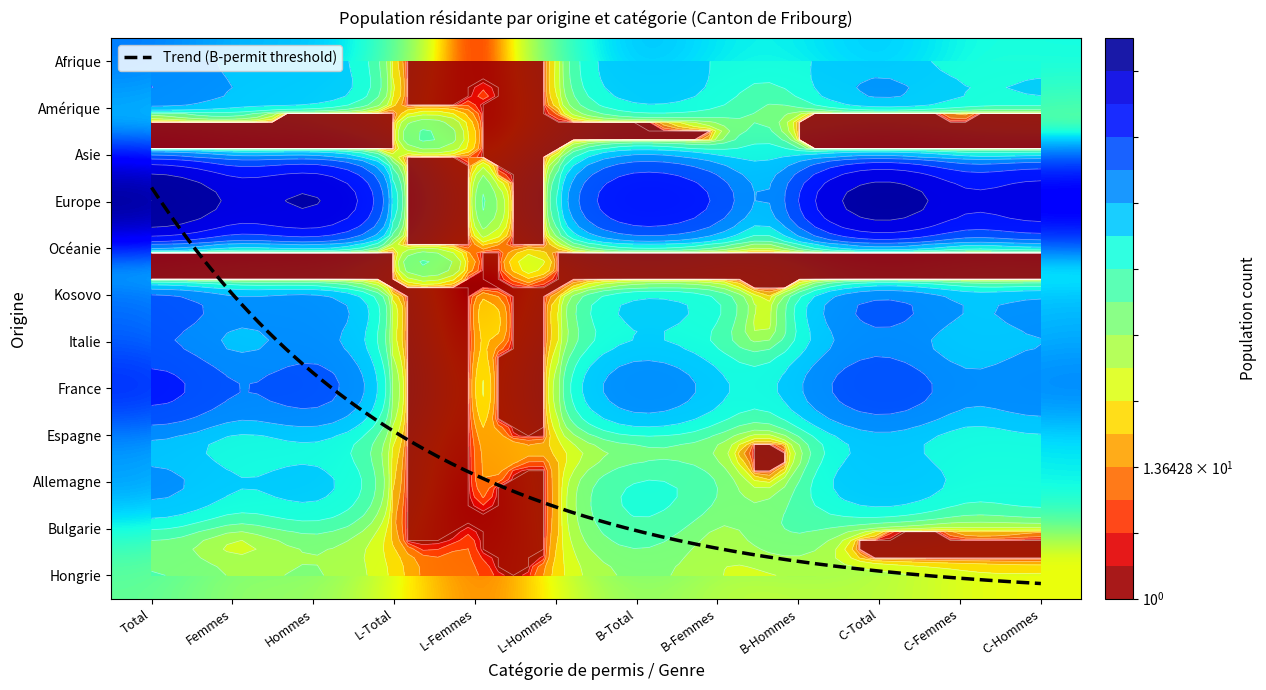

Which category has the highest value across all series?

Total